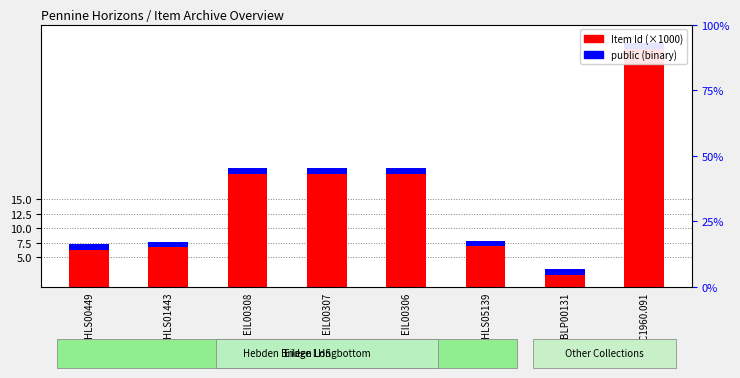

What are all the series names shown in the legend?

Item Id (thousands), public